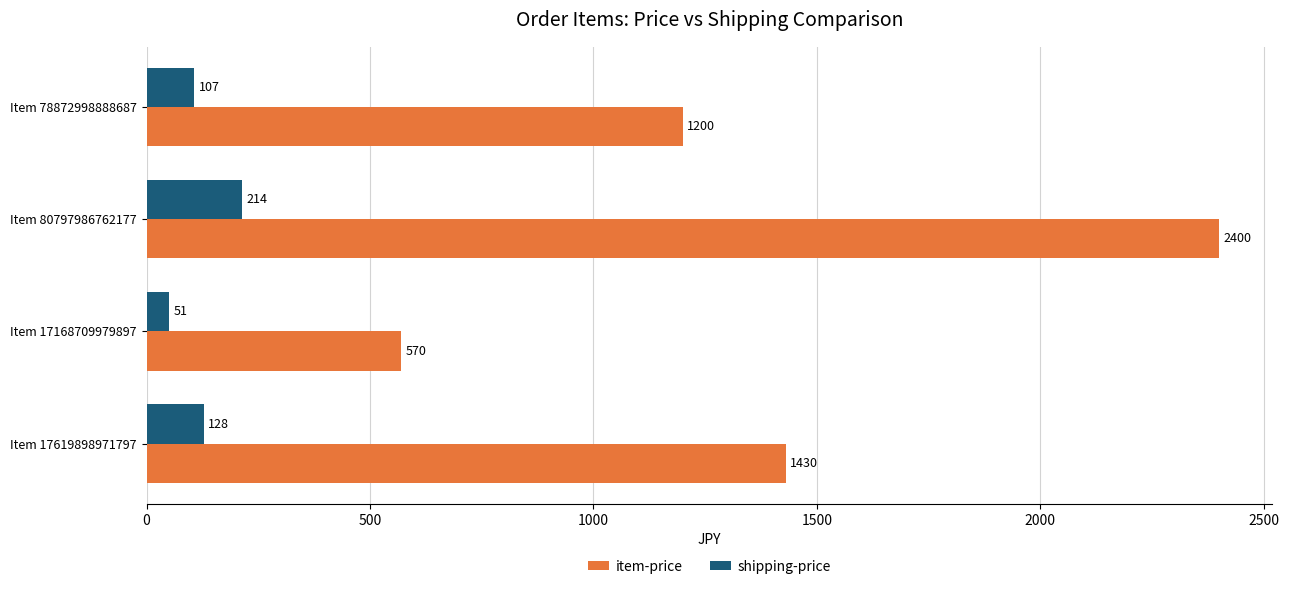

Is it true that item-price equals 1200 at Item 78872998888687?

True